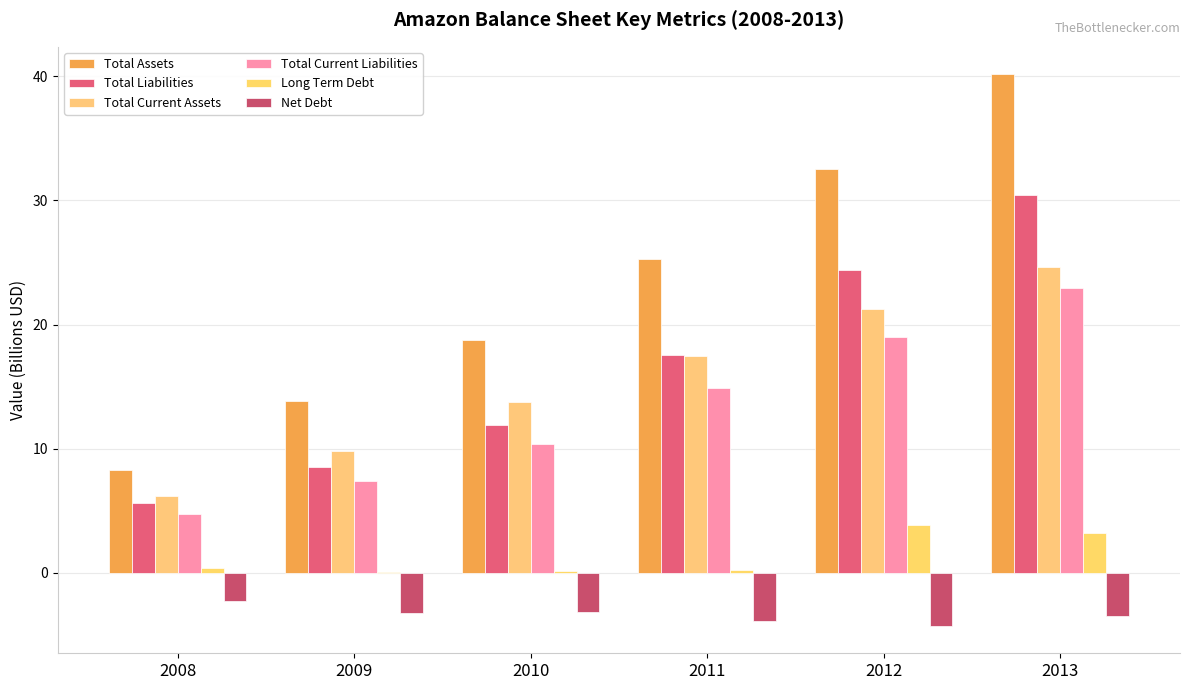

What value does the Total Current Liabilities series have at 2012?

19.0